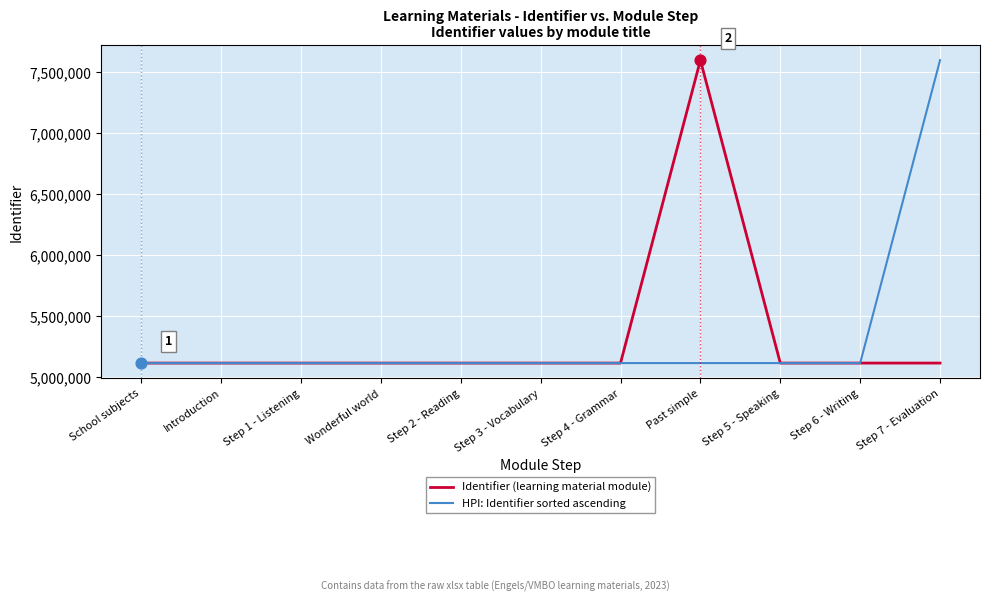

At how many categories does at least one series exceed 6696191?

2